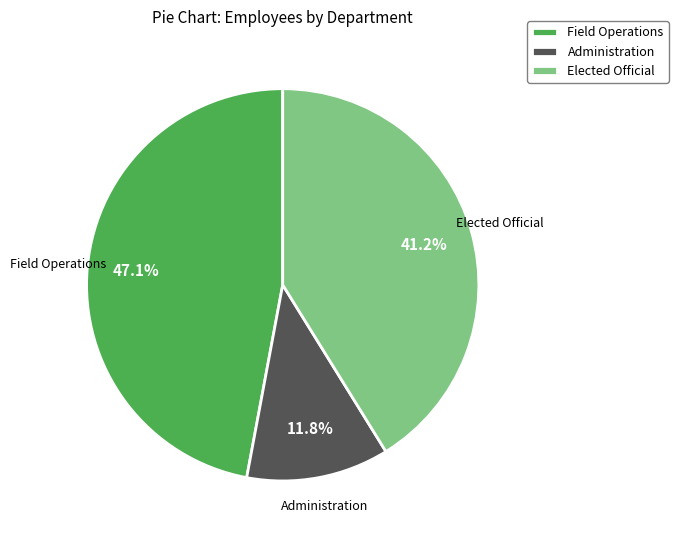

What percentage do Administration and Field Operations together represent?

58.8%